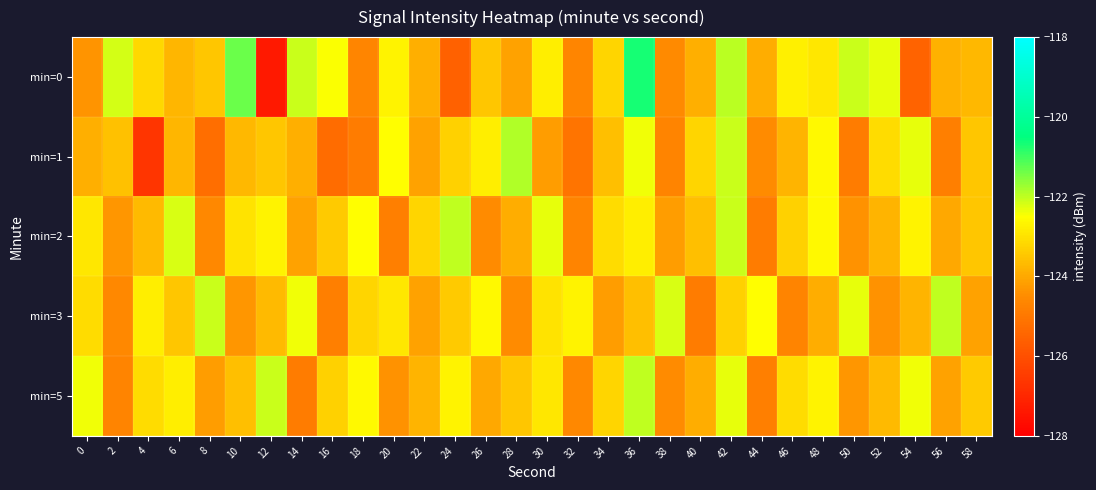

Between 14 and 18, which is larger?

14